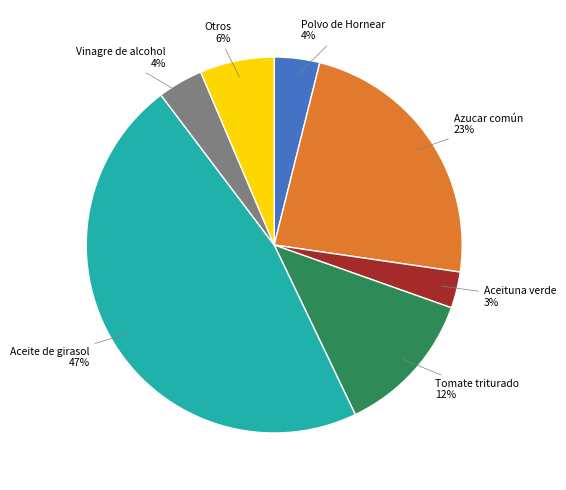

To the nearest percent, what is the difference between the largest and smallest slice percentages?

44%